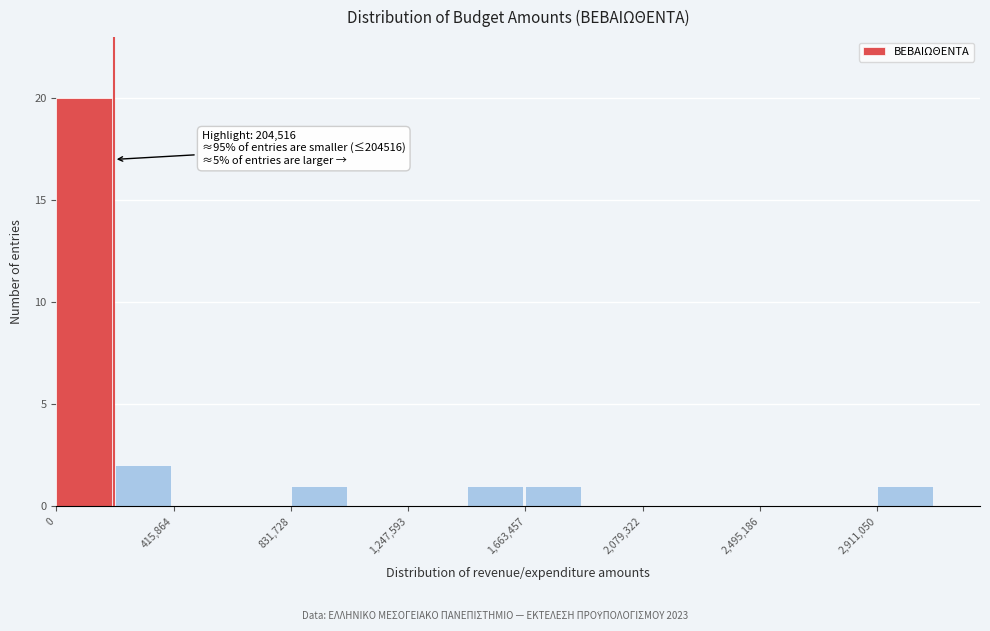

Over which range of the x-axis is the bar tallest?

0 to 200000